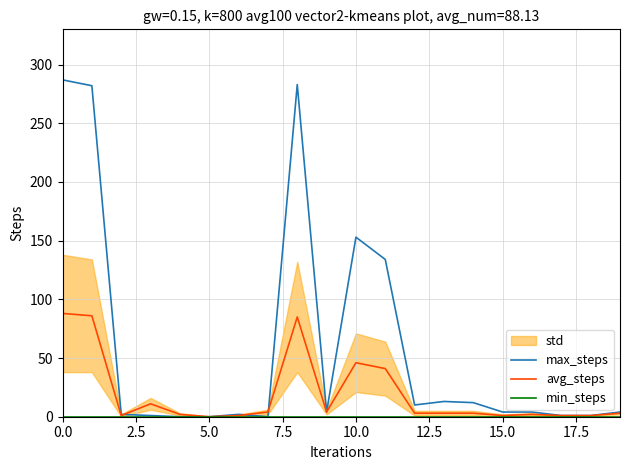

True or false: max_steps and min_steps intersect in this chart.

False